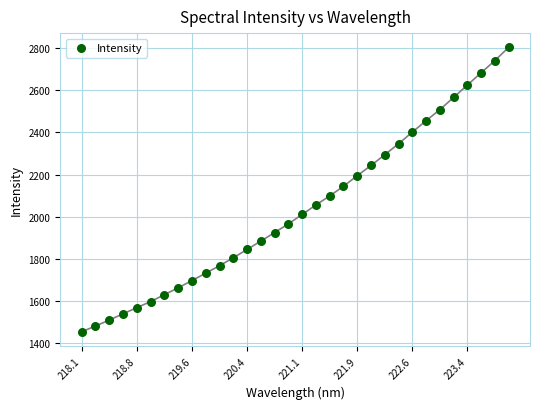

What is the range of X values (max minus min)?

5.9